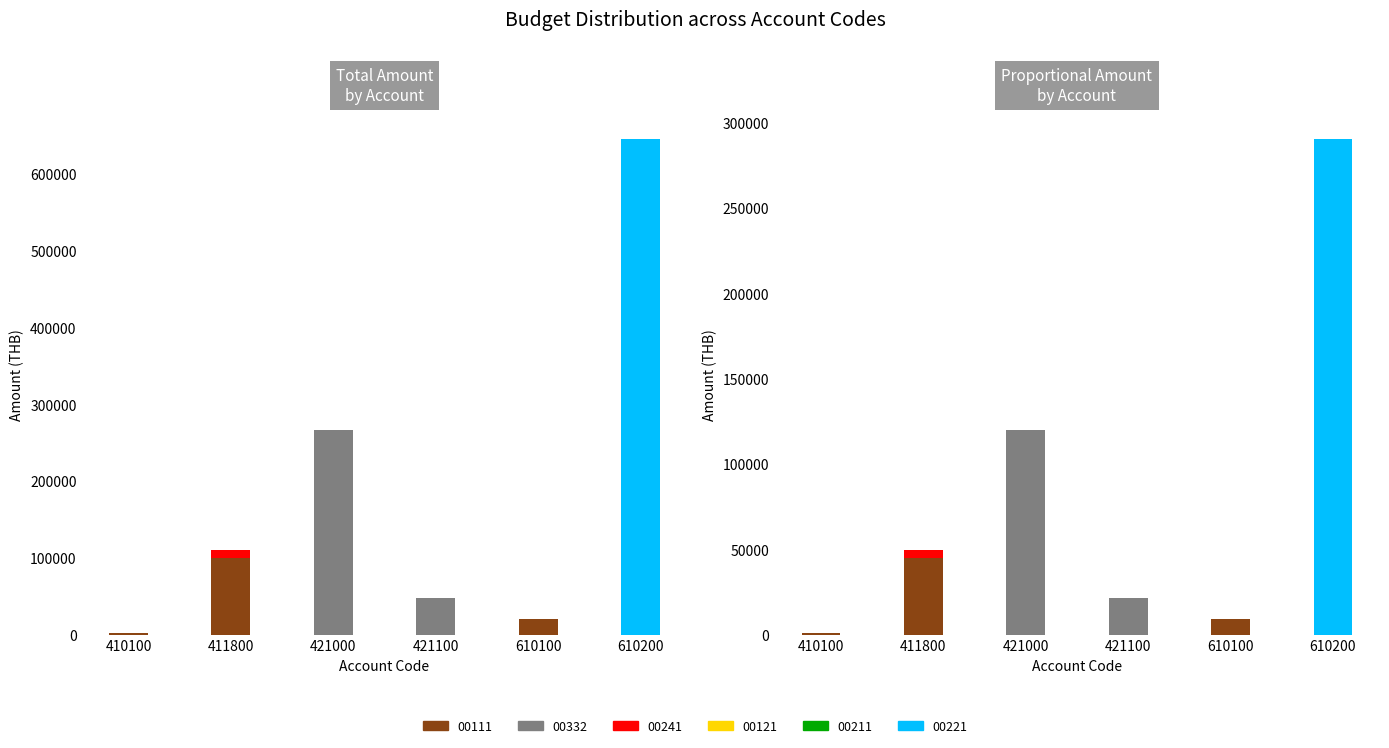

At which label does 00332 reach its minimum?

410100